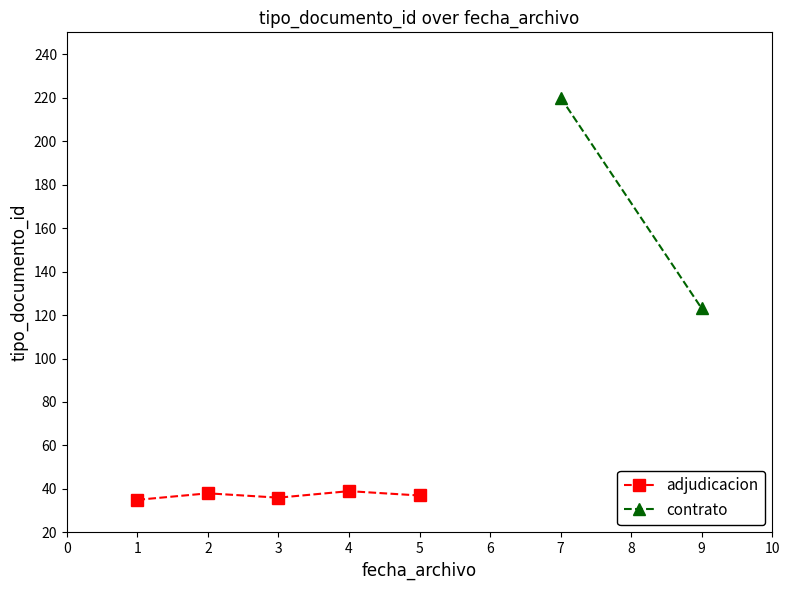

What is the value of the adjudicacion point at the 3rd from the left?

36